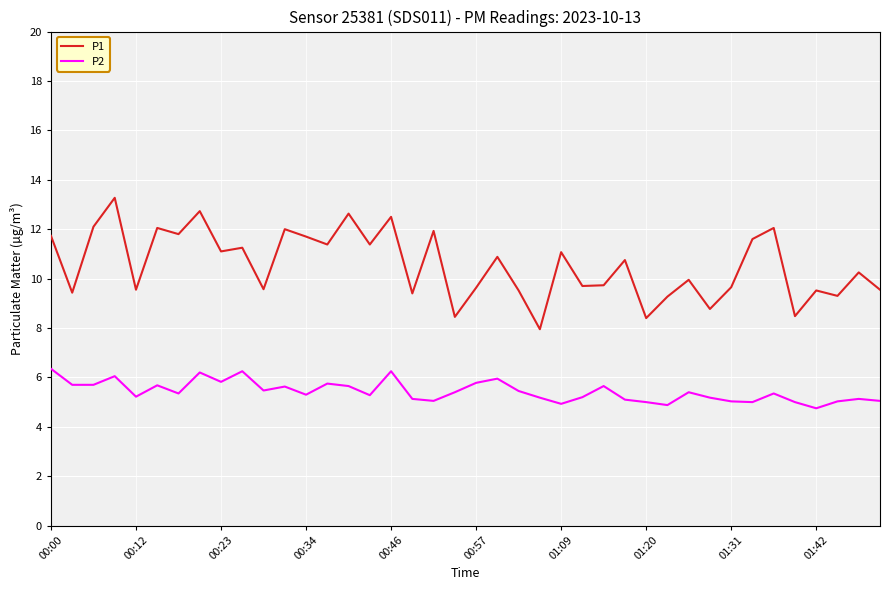

Which series has the largest range (max minus min)?

P1